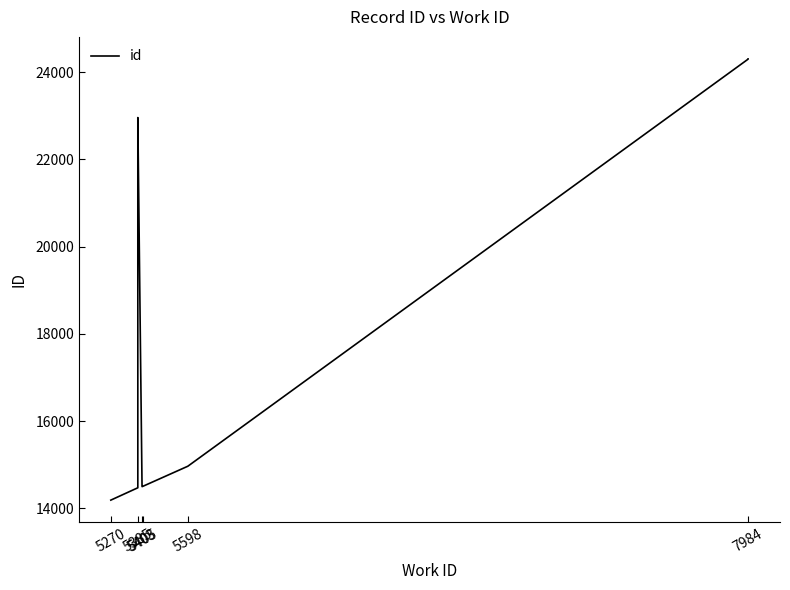

What is the value of the 6th point from the left?

14500